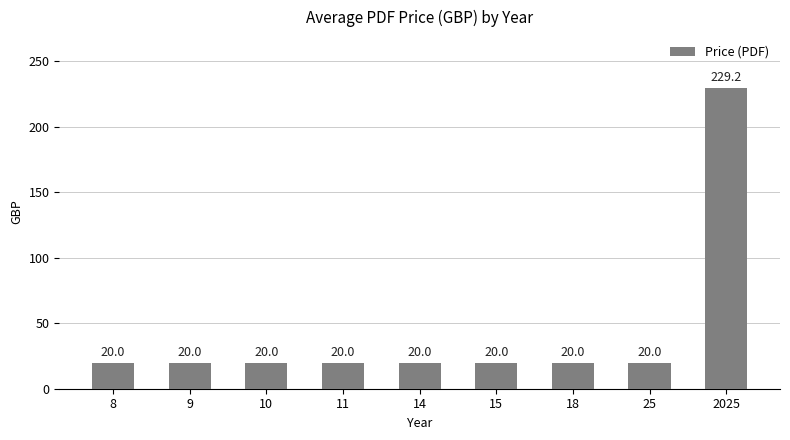

What is the difference between the maximum and second lowest values?

209.2